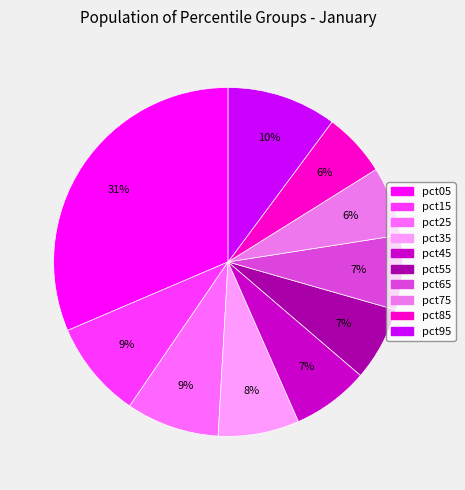

Count the number of slices in the pie.

10